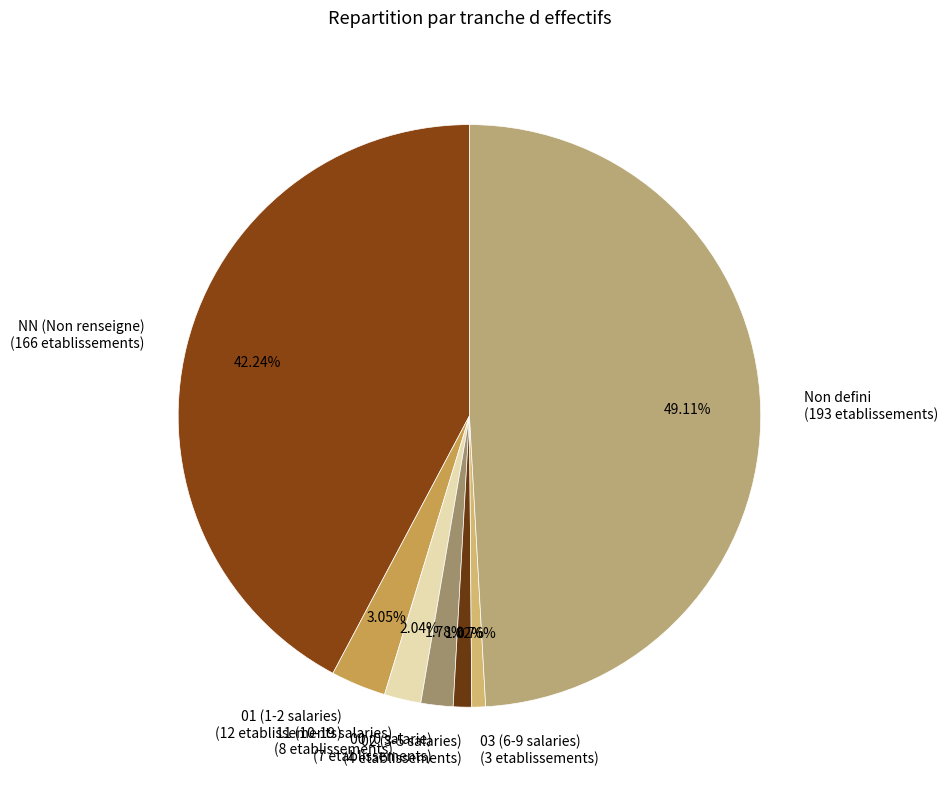

Between 02 (3-5 salaries) (4 etablissements) and 01 (1-2 salaries) (12 etablissements), which is larger?

01 (1-2 salaries) (12 etablissements)